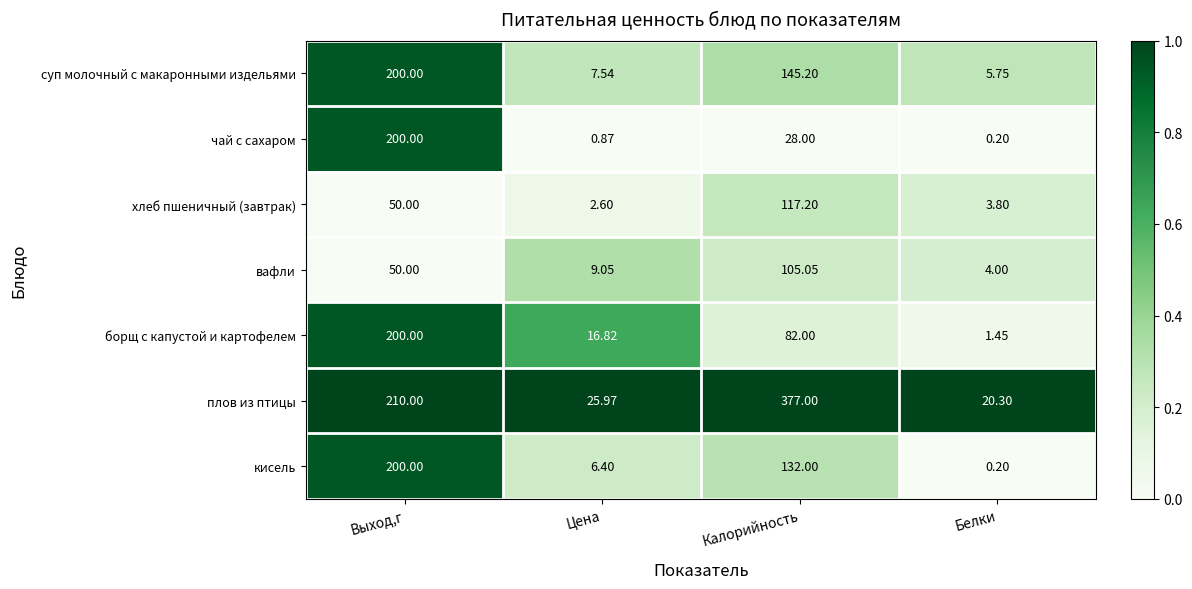

Which series changed the most between Выход,г and Калорийность?

чай с сахаром